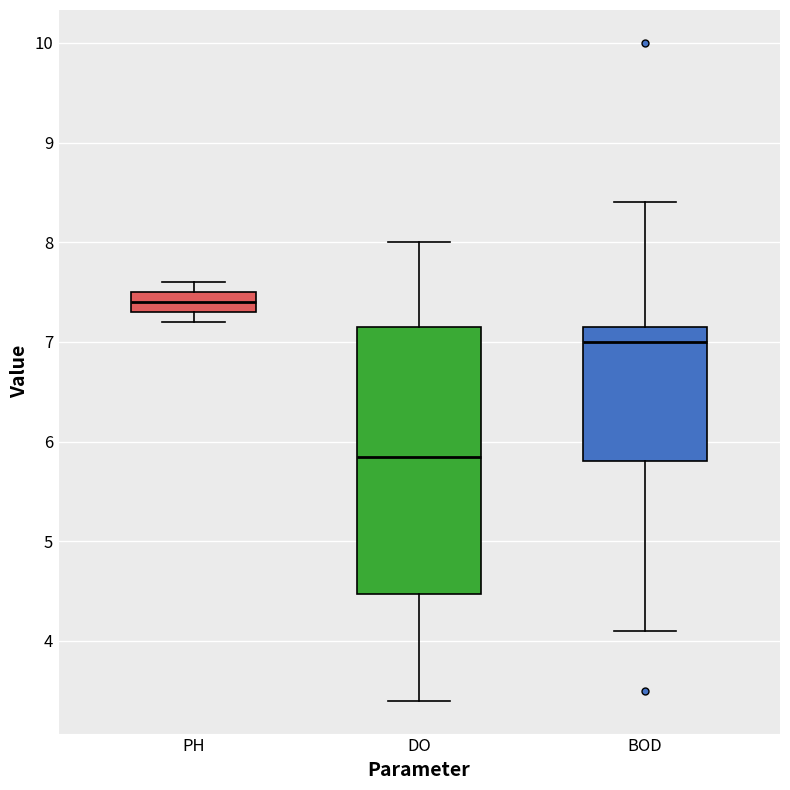

Reading left to right, read every box against the y-axis: the position of its median line, the range the box covers, and the ends of its whiskers. The values are not printed on the chart, so give them approximately, as read against the axis.

PH: median 7.4, box 7.3 to 7.5, whiskers 7.2 to 7.6
DO: median 5.9, box 4.5 to 7.2, whiskers 3.4 to 8.0
BOD: median 7.0, box 5.8 to 7.2, whiskers 4.1 to 8.4